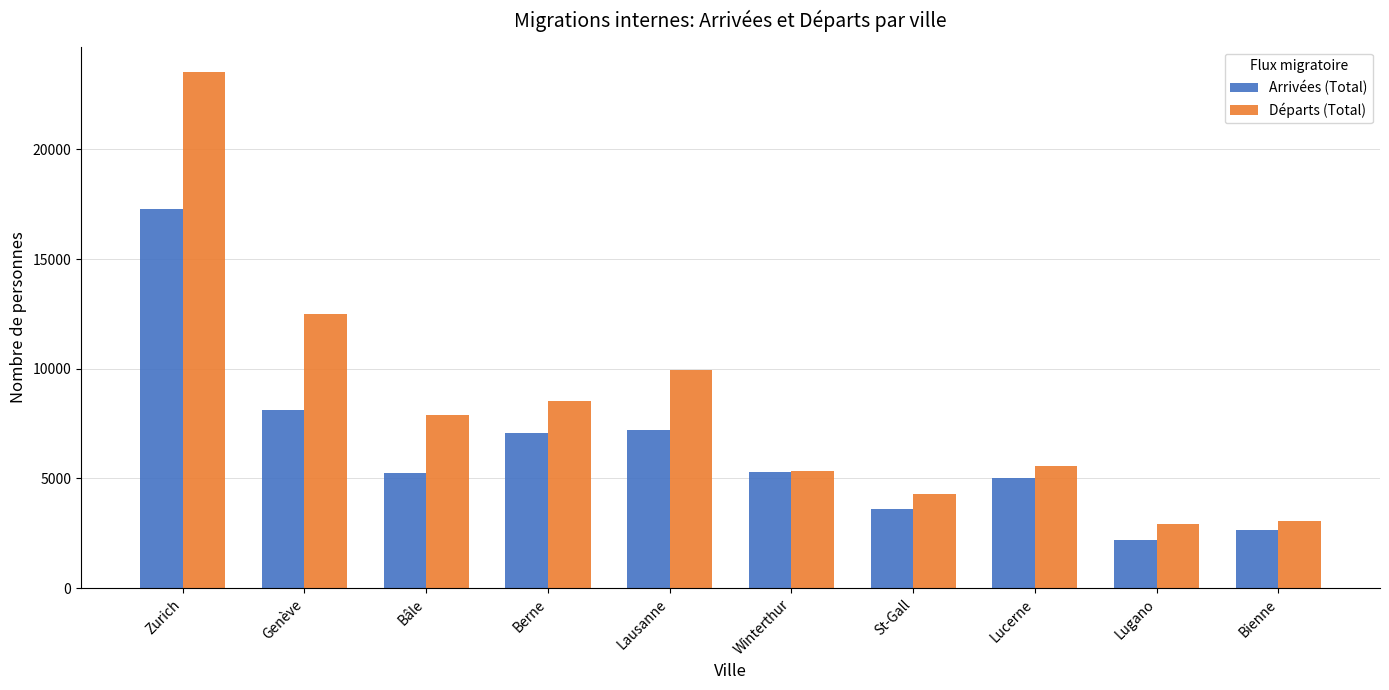

What is the label of the 8th bar from the right?

Bâle